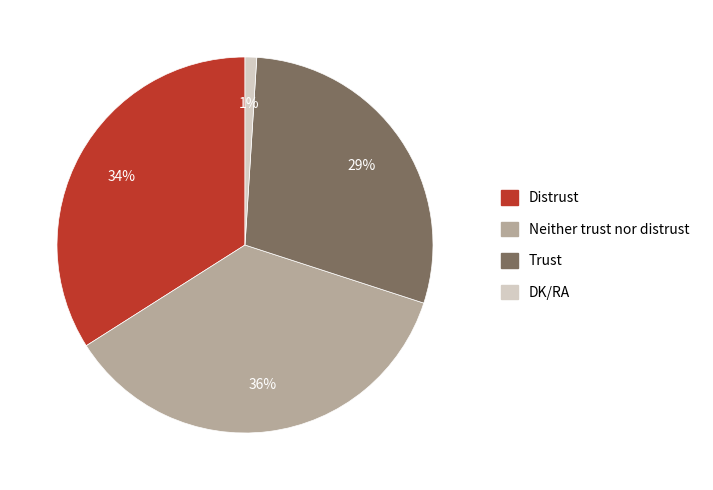

Which slice is the smallest?

DK/RA